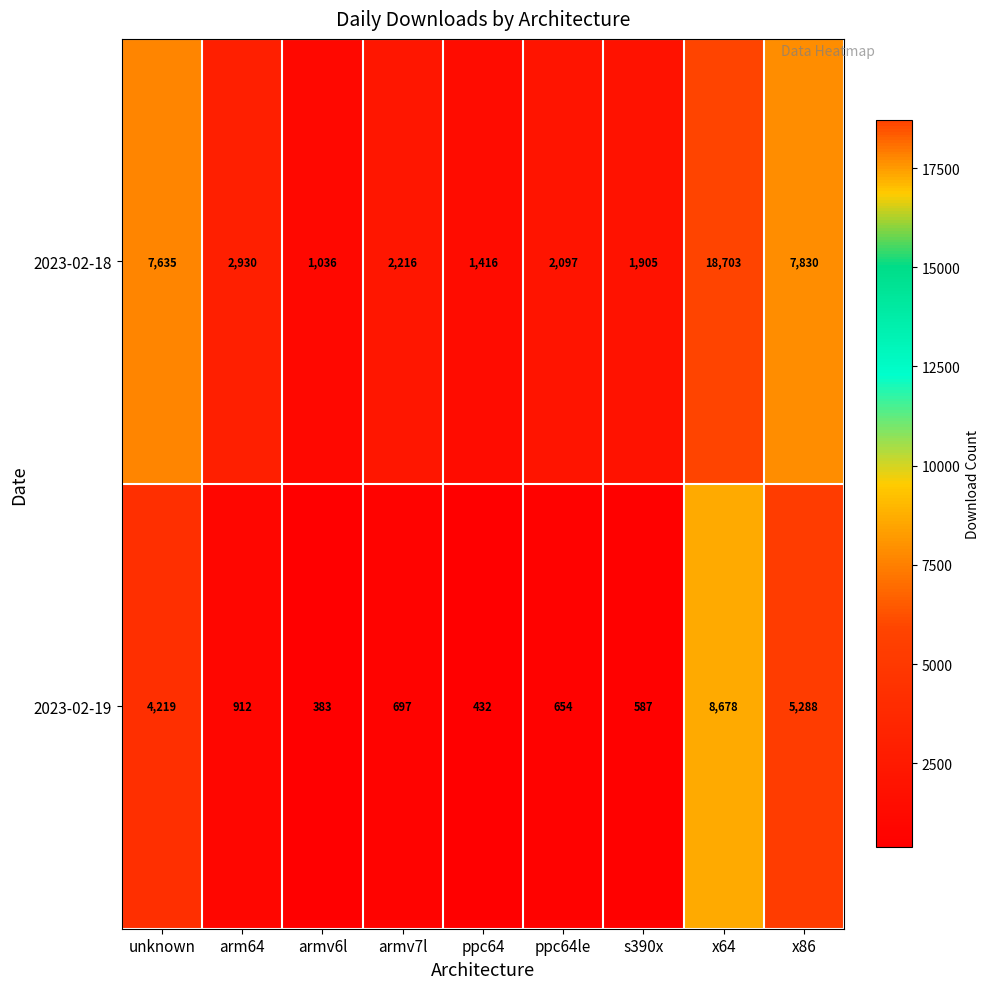

At which category is the sum across all series the highest?

x64